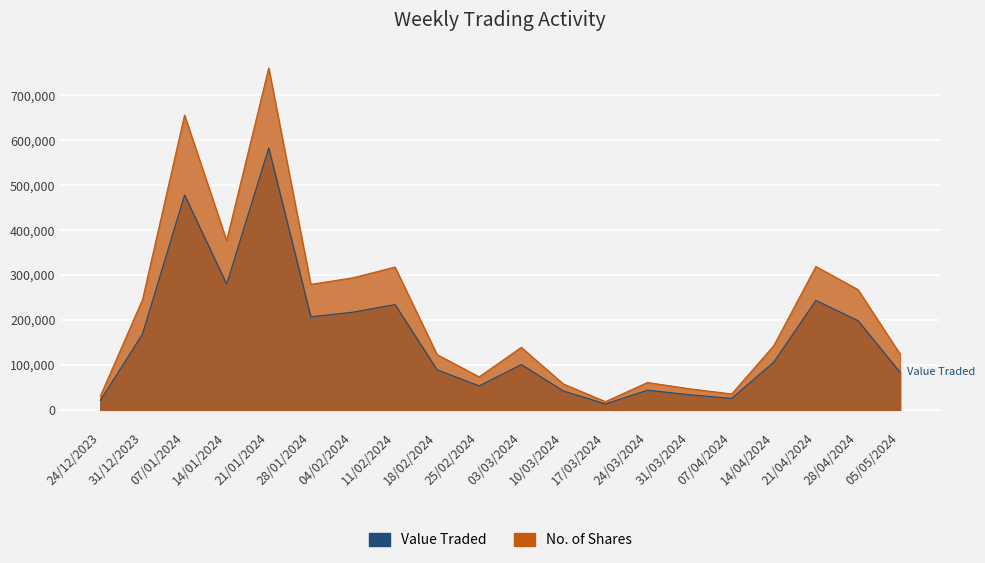

True or false: Value Traded and No. of Shares intersect in this chart.

False